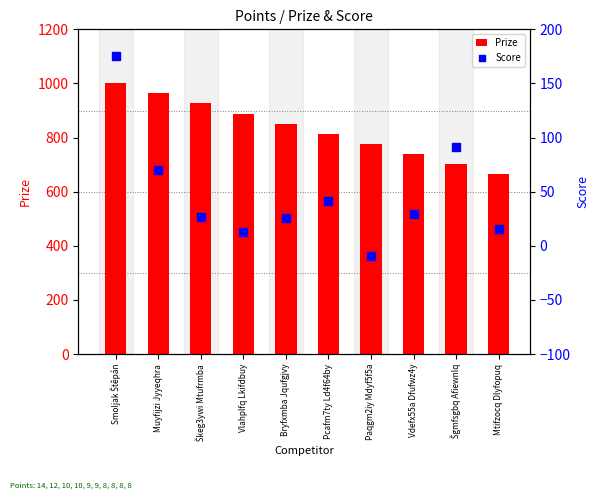

At which category is the sum across all series the highest?

Smoljak Štěpán